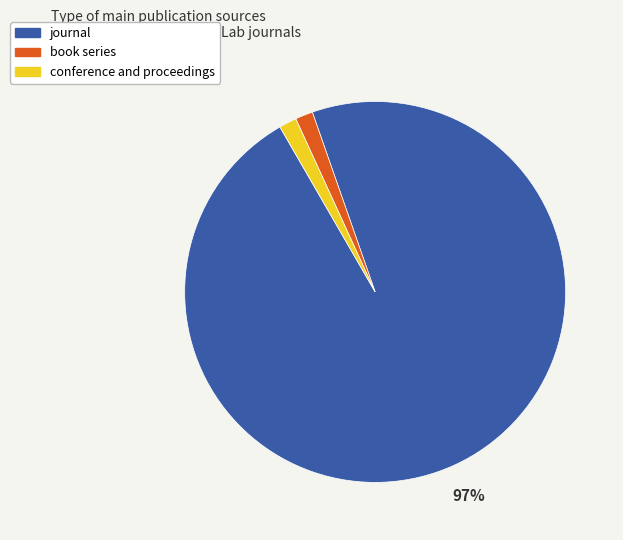

Which slice is the largest?

journal